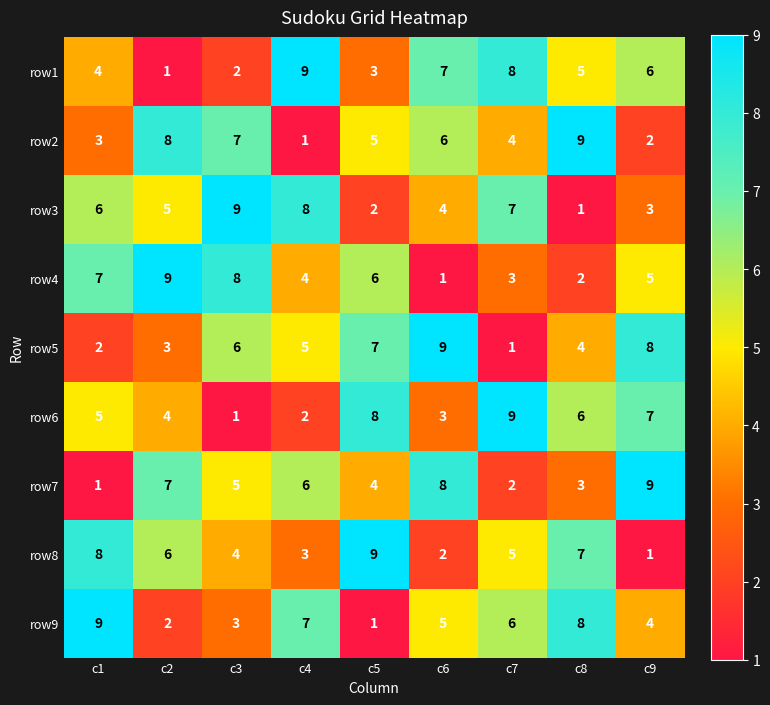

What is the sum of all row6 values?

45